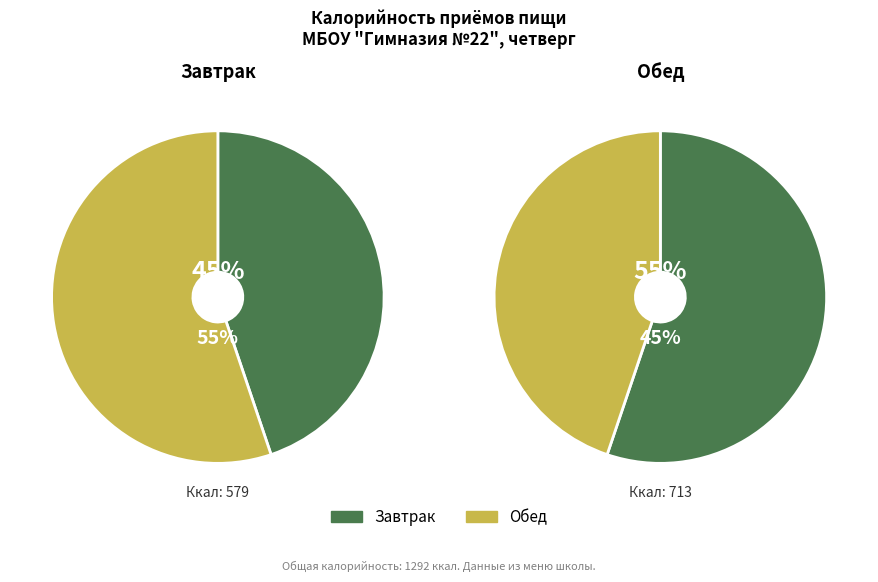

To the nearest percent, what is the difference between the largest and smallest slice percentages?

10%